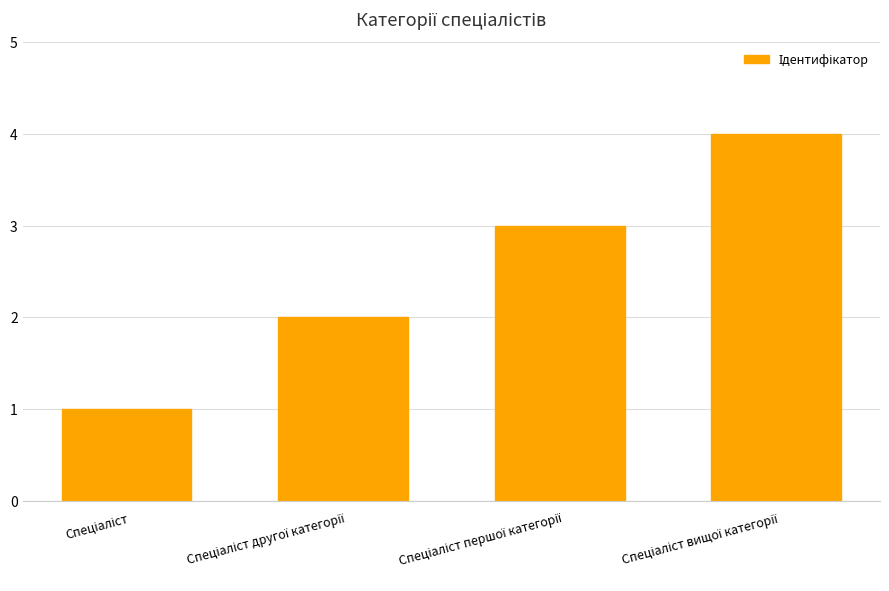

Reading left to right, extract all data points from this chart.

1	2	3	4